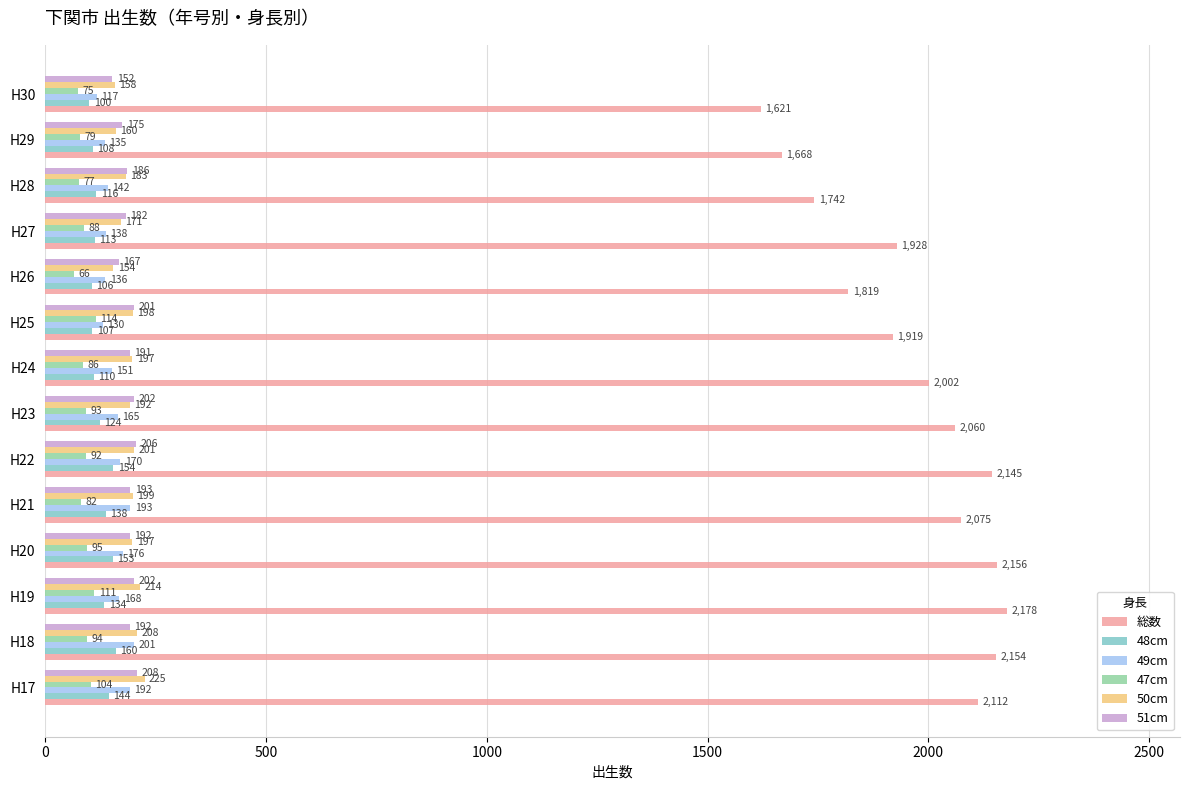

The 50cm series shows 197 at H24. True or false?

True